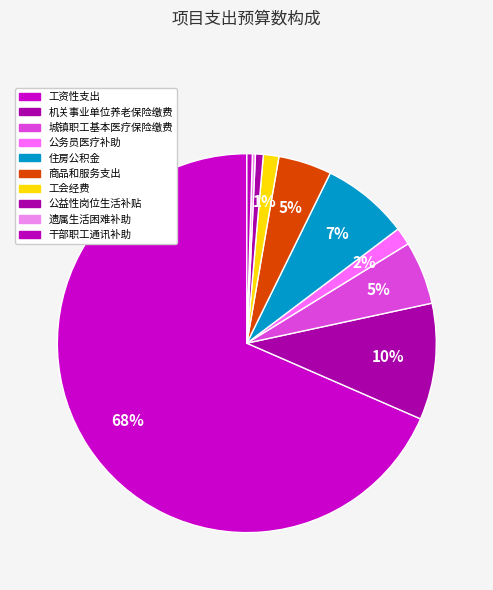

Rank the categories by value from highest to lowest.

工资性支出, 机关事业单位养老保险缴费, 住房公积金, 城镇职工基本医疗保险缴费, 商品和服务支出, 公务员医疗补助, 工会经费, 公益性岗位生活补贴, 干部职工通讯补助, 遗属生活困难补助